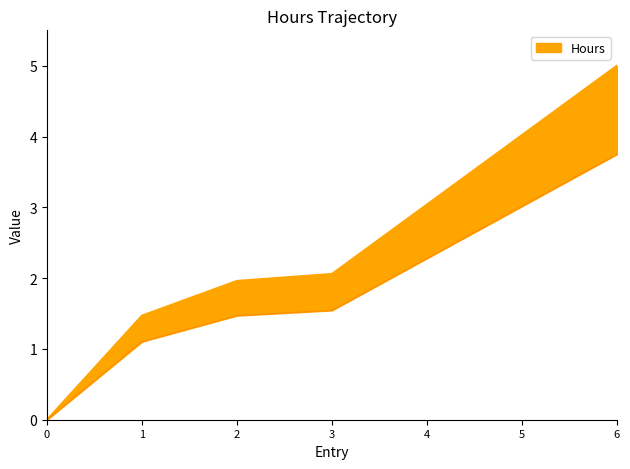

Count the number of data series in this chart.

1